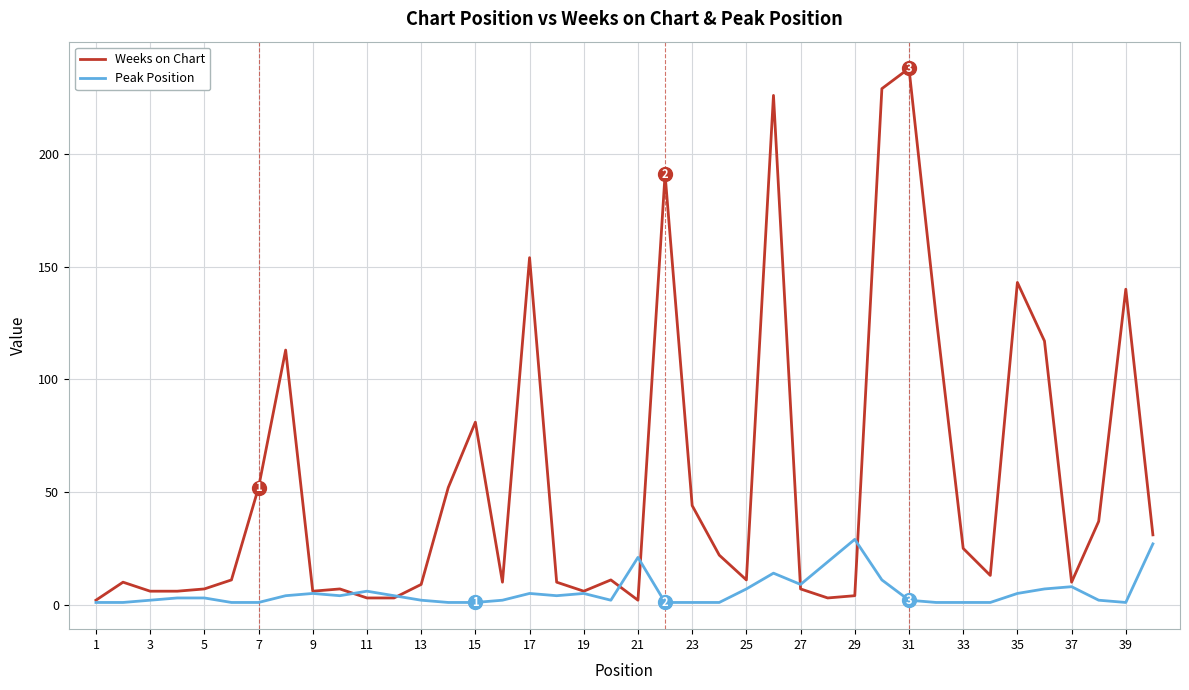

What is the difference between the maximum and minimum values in the Weeks on Chart series?

236